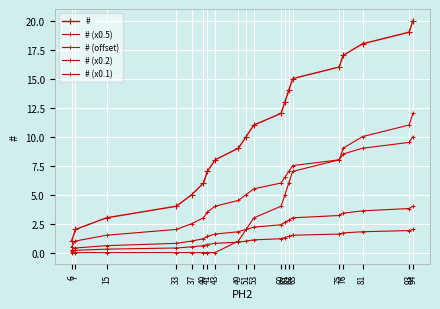

True or false: # and # (x0.1) cross at least once.

False